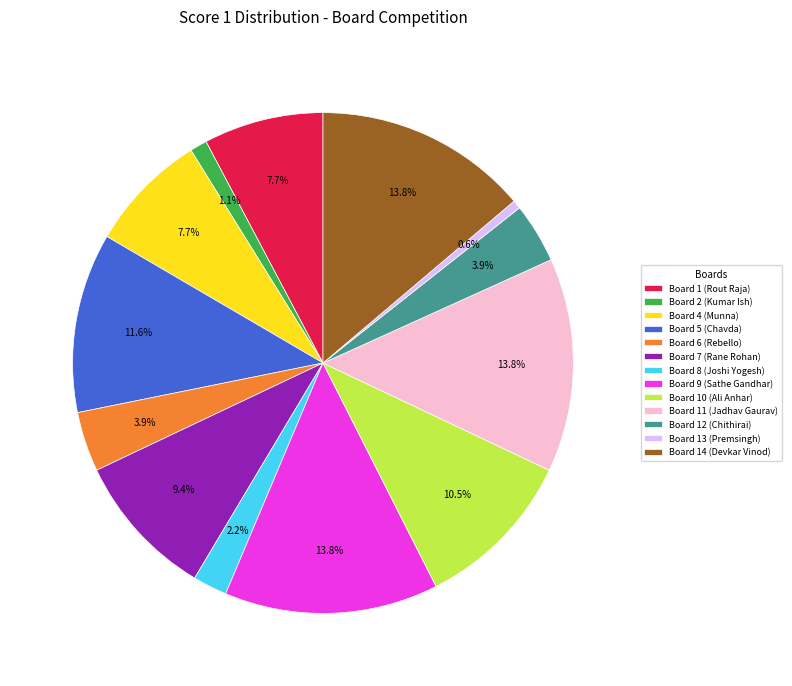

True or false: Board 7 (Rane Rohan) accounts for 19% of the total.

False